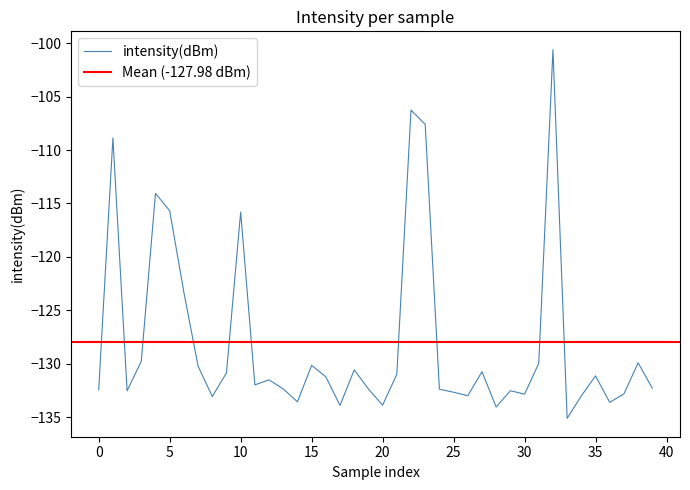

What is the minimum value for intensity(dBm)?

-135.1